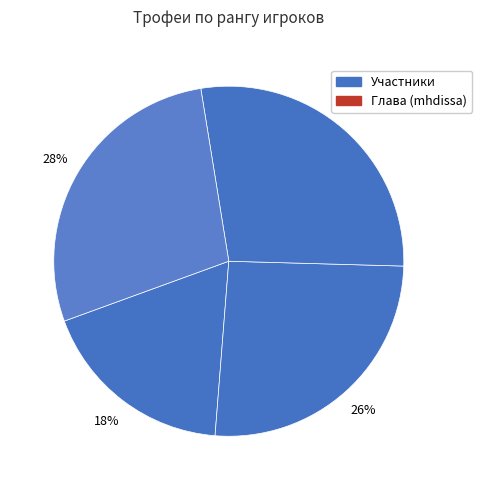

Is there a majority slice in this chart?

No